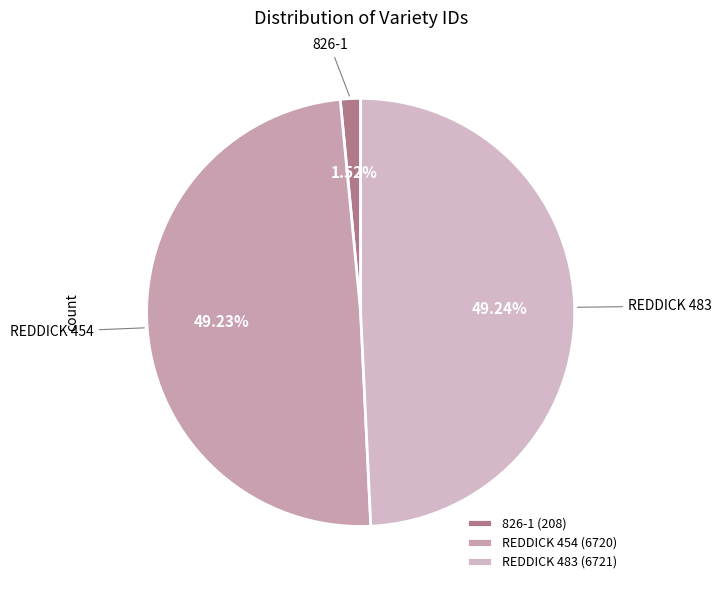

Combined, do REDDICK 454 and REDDICK 483 account for over 50%?

Yes